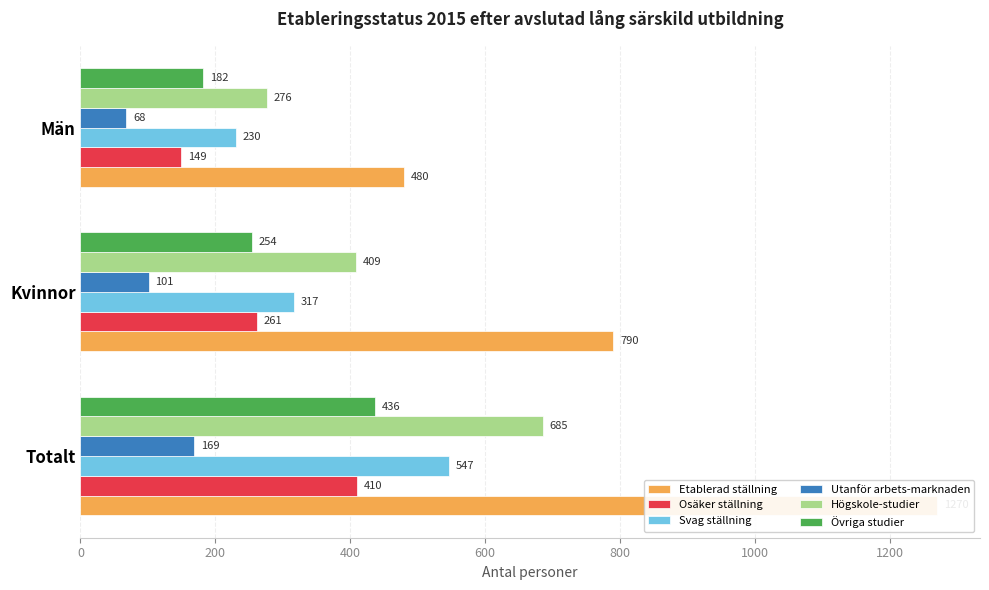

The Utanför arbets-marknaden series shows 38 at Kvinnor. True or false?

False